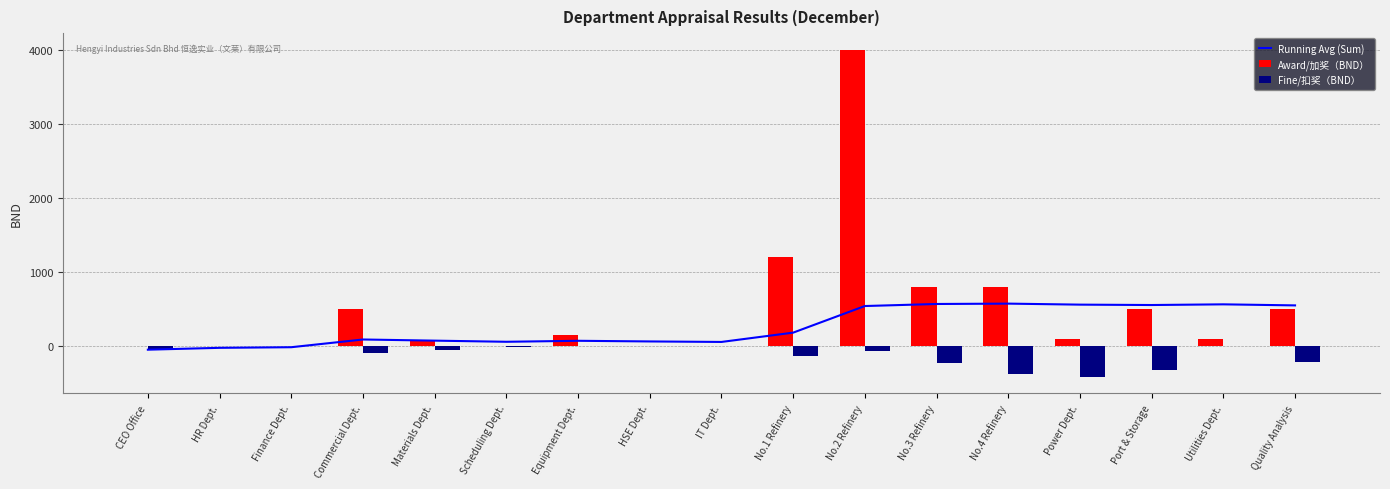

Count the number of data series in this chart.

3